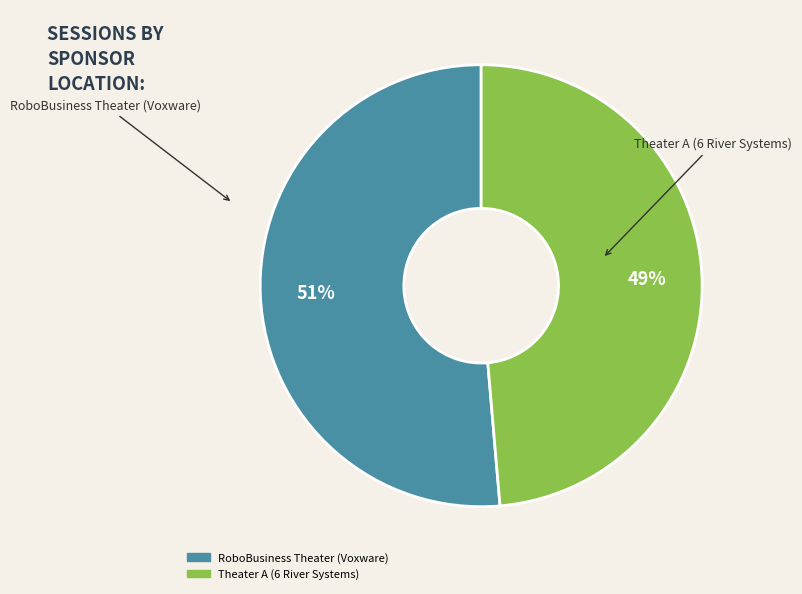

Between Theater A (6 River Systems) and RoboBusiness Theater (Voxware), which is larger?

RoboBusiness Theater (Voxware)